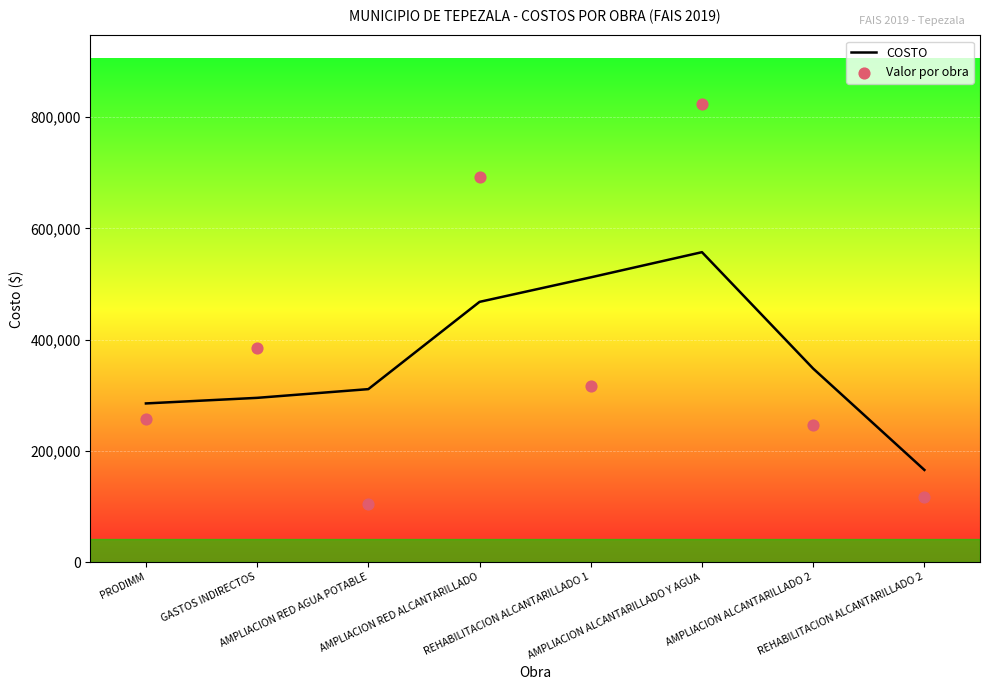

What are all the series names shown in the legend?

COSTO, Valor por obra